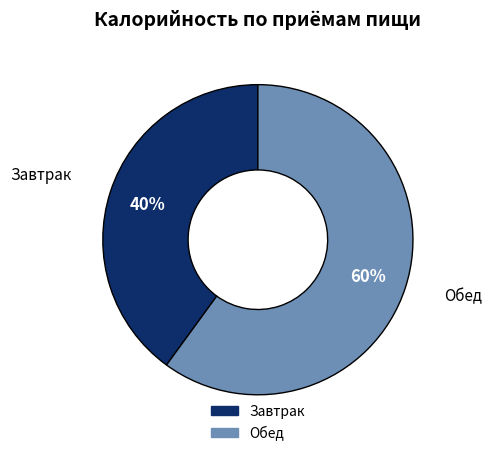

What is the ratio of the value at Обед to the value at Завтрак?

1.5